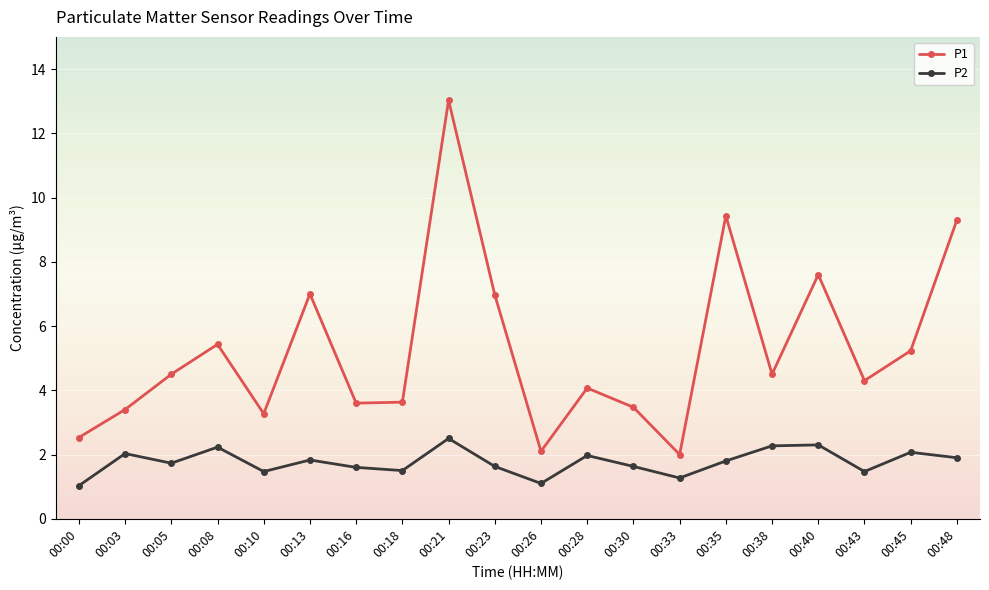

What is the maximum value for P2?

2.5